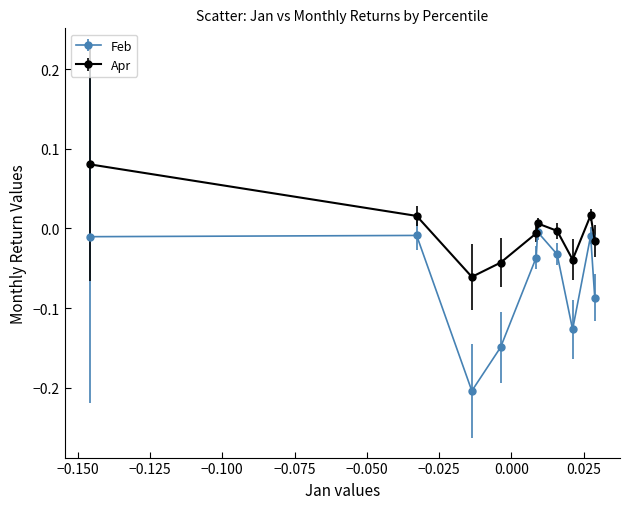

Which series has the largest range (max minus min)?

Feb